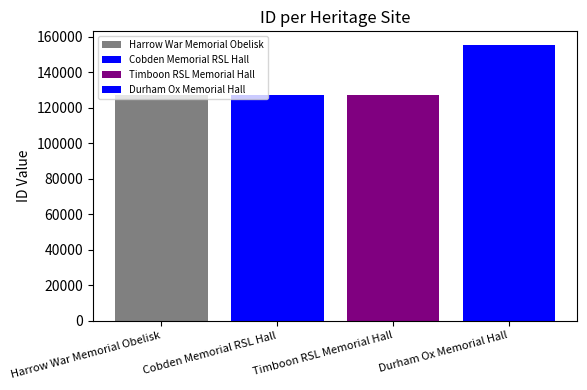

How many groups of bars are there?

1